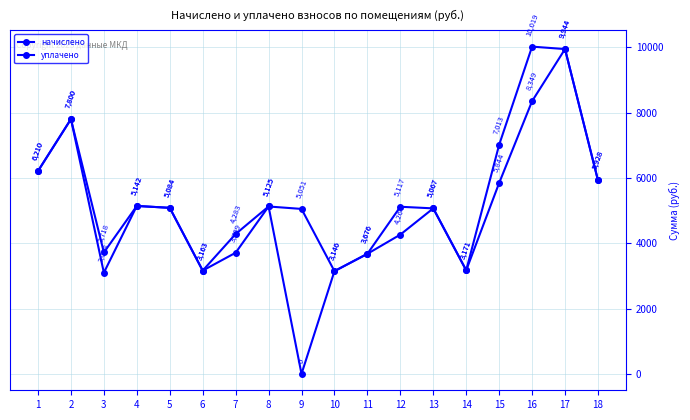

Is this an area chart (filled region under the line)?

No